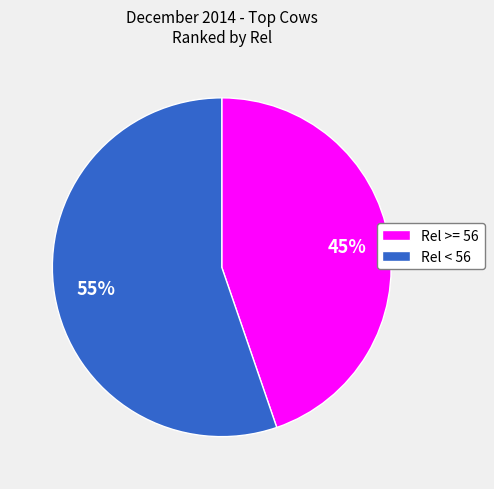

Which category has the biggest portion of the pie?

Rel < 56